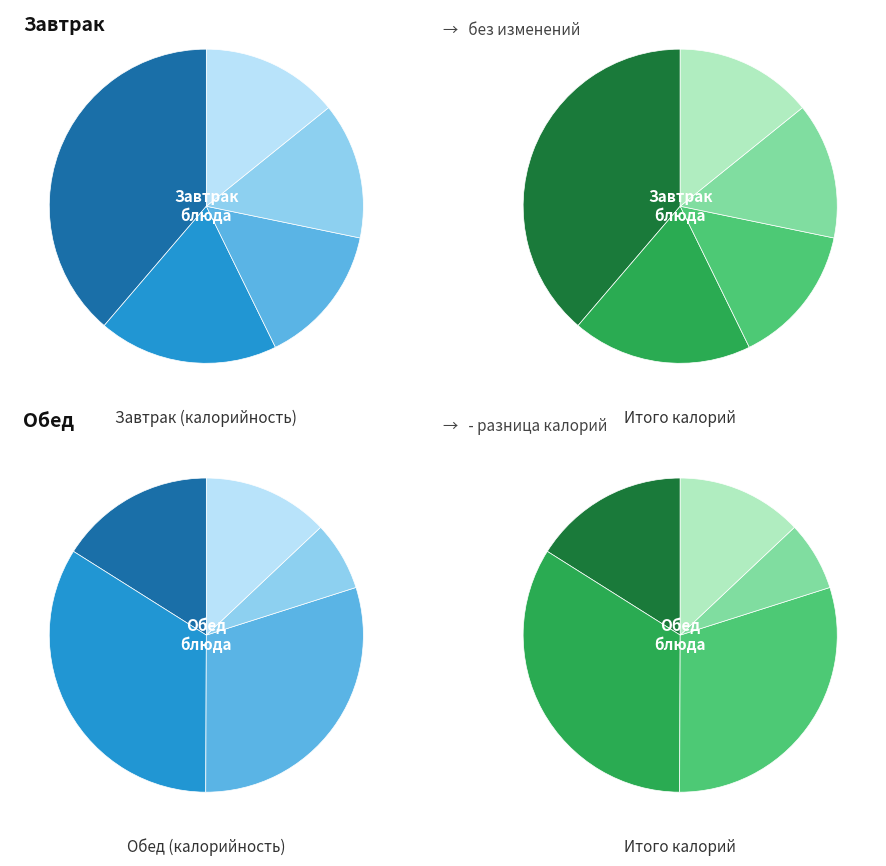

Rank the categories by Обед value from highest to lowest.

1, 2, 0, 4, 3